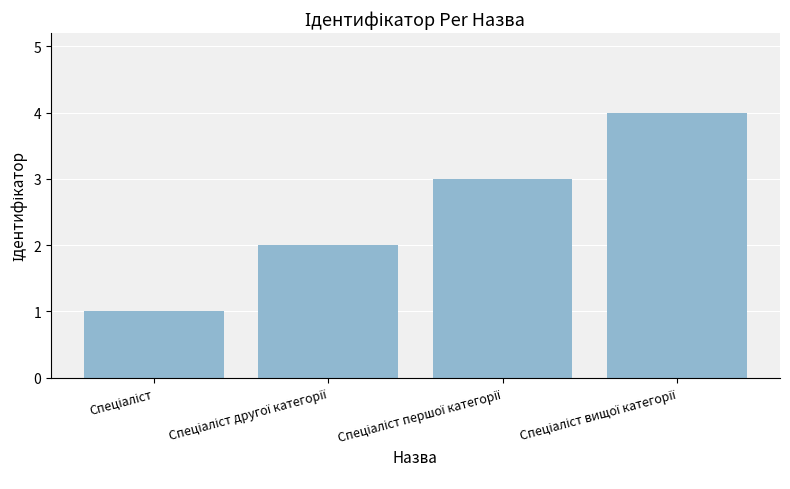

What is the sum of all values?

10